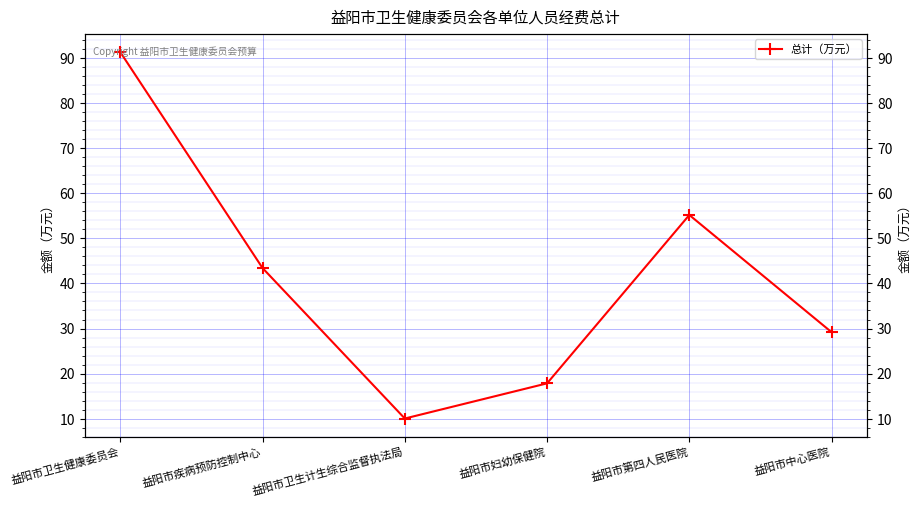

Which category has the lowest value across all series?

益阳市卫生计生综合监督执法局